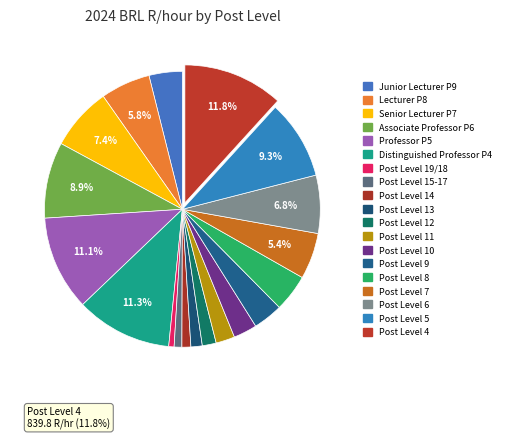

Is there a majority slice in this chart?

No